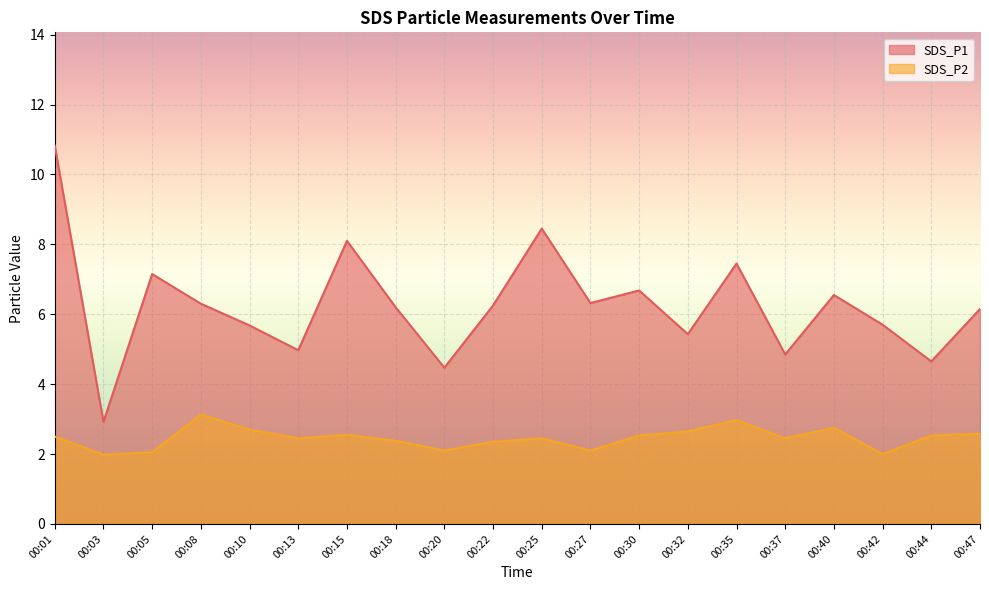

What is the approximate value of SDS_P2 at 00:13?

2.5